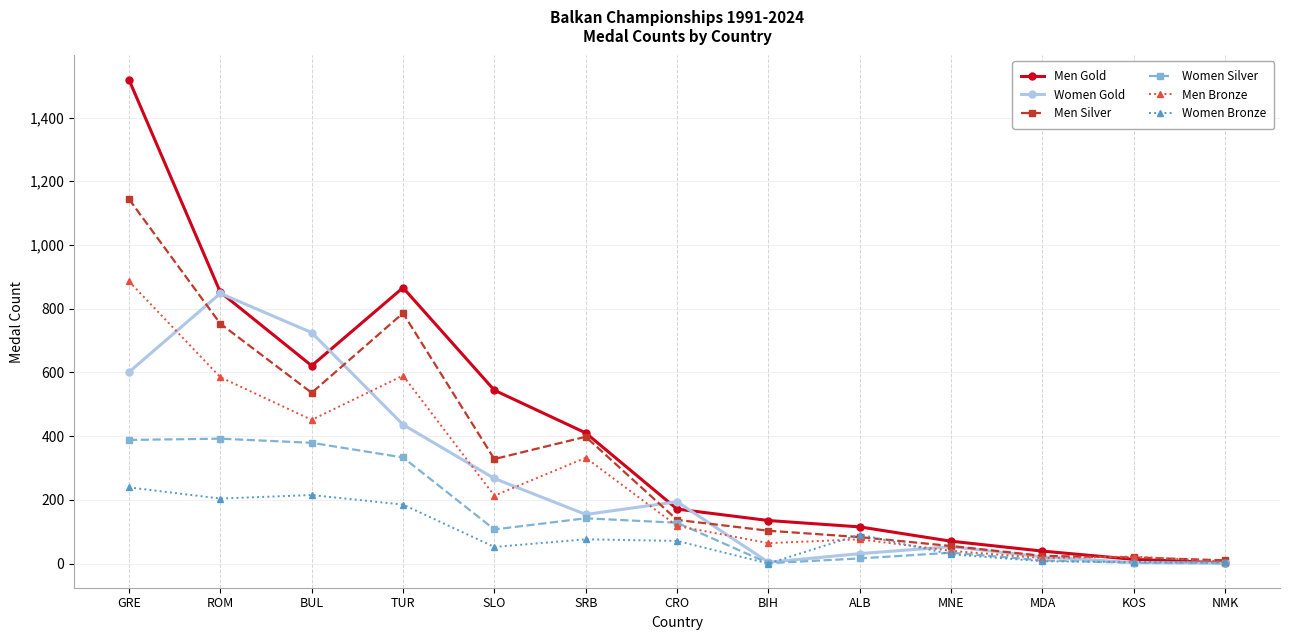

Between which two adjacent categories do Men Silver and Women Gold first intersect?

GRE and ROM